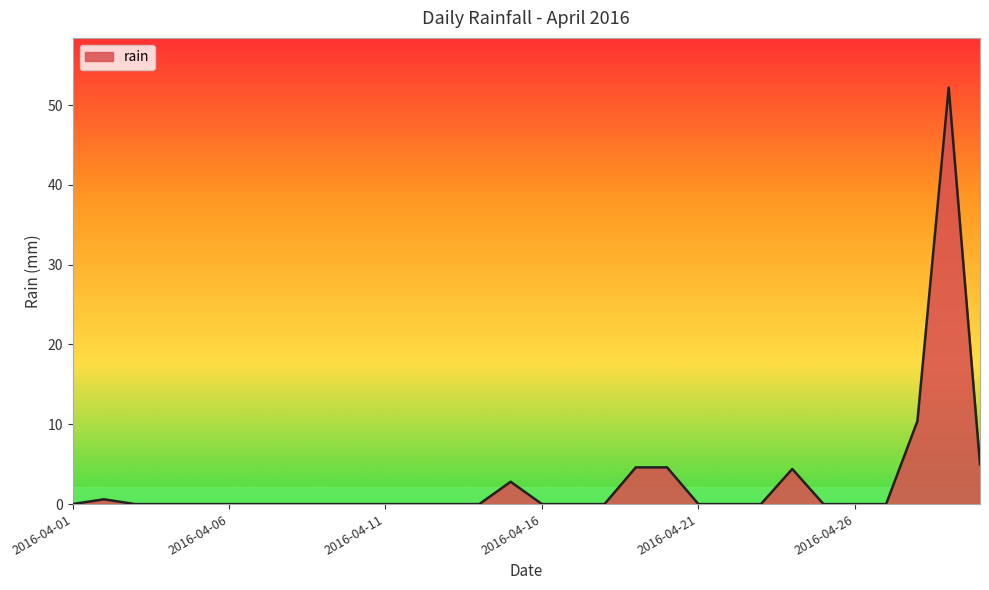

What is the greatest value displayed?

52.2